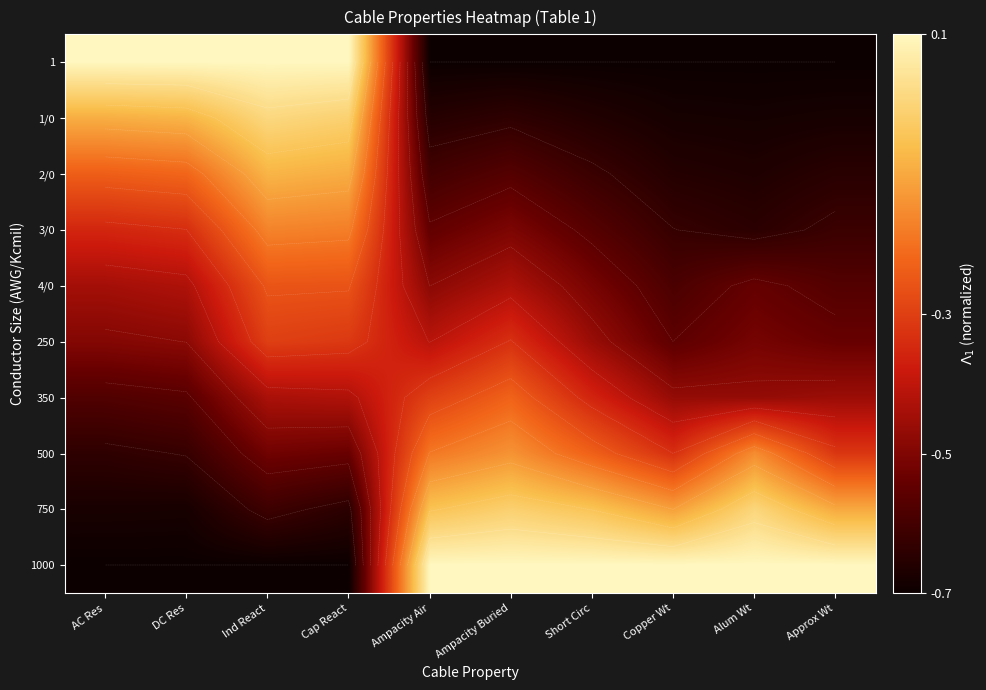

What is the sum of all 1000 values?

-2.2